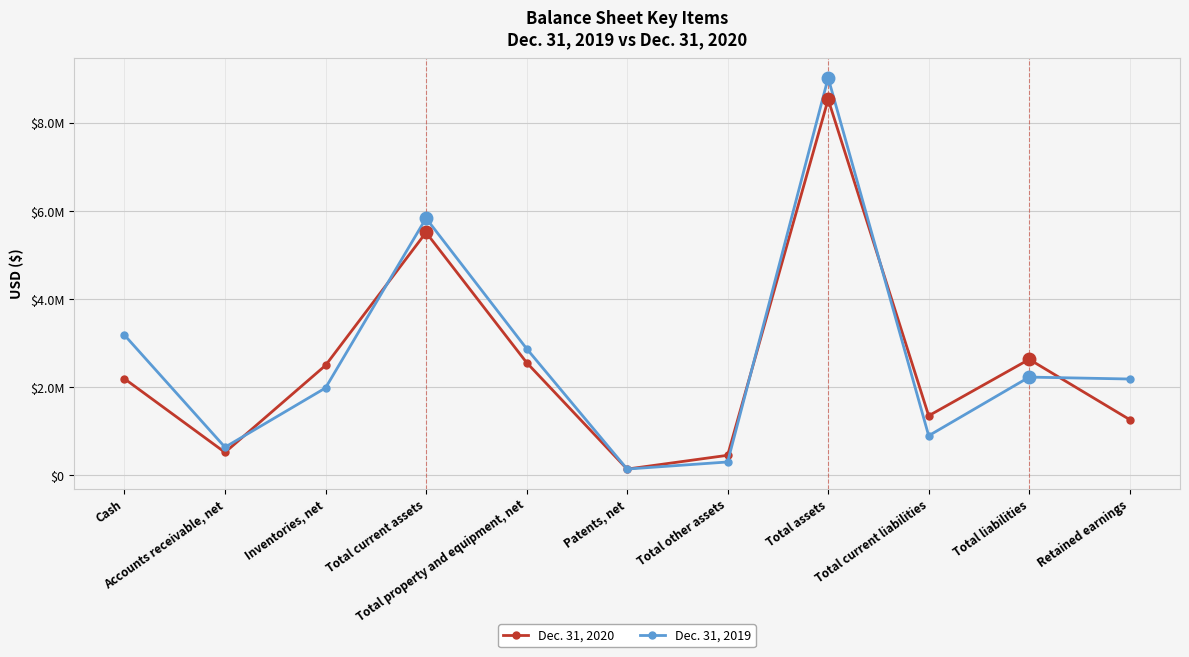

Does the chart display data point markers on the line(s)?

Yes